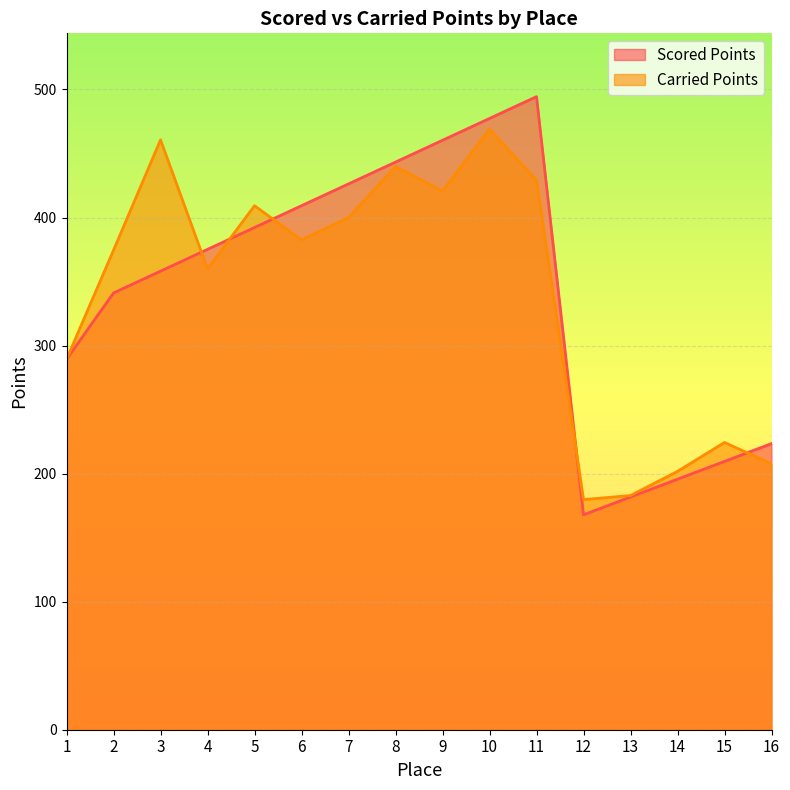

Which series ends up on top after the final intersection of Carried Points and Scored Points?

Scored Points